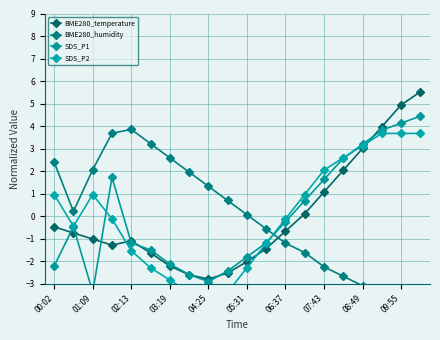

What is the difference between the second highest and second lowest values in the SDS_P2 series?

7.1